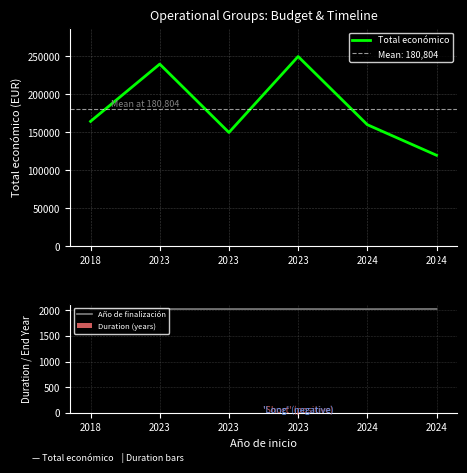

Is the value of Total económico at 2024 greater than the value of Año de finalización at 2023?

Yes